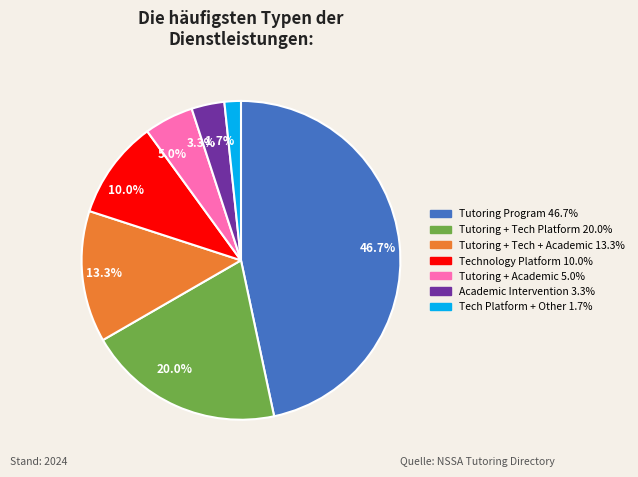

Which has a higher value, 13.3% or 3.3%?

13.3%